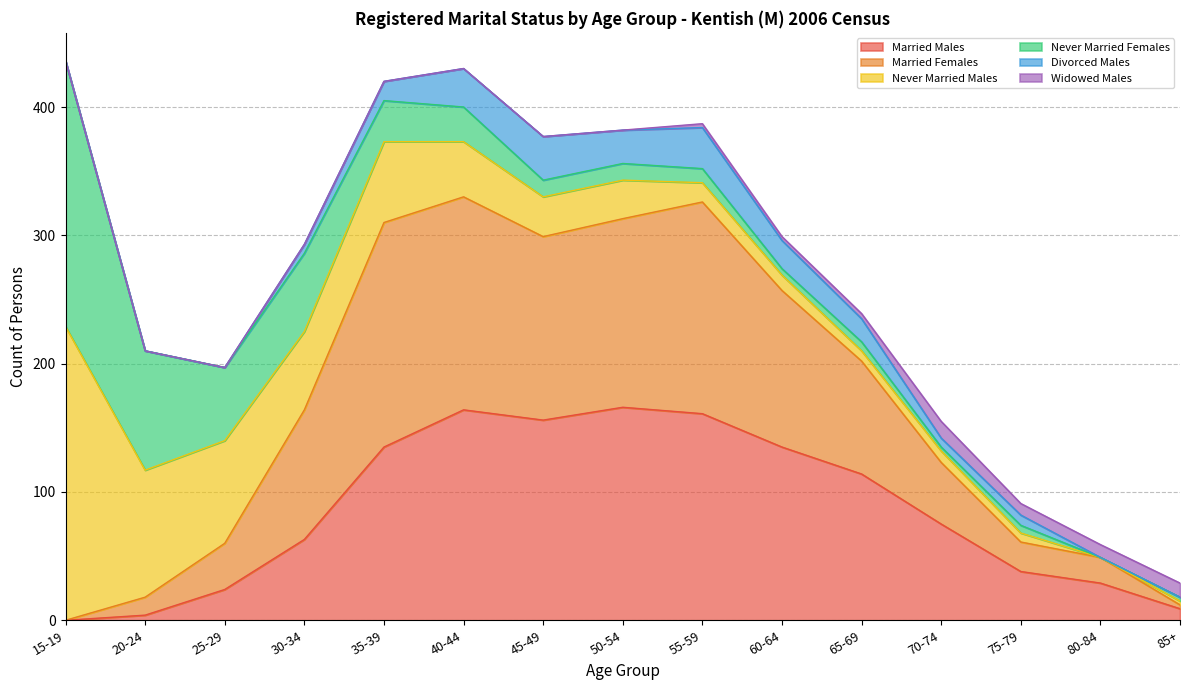

The value of Widowed Males at 75-79 is 9. True or false?

True